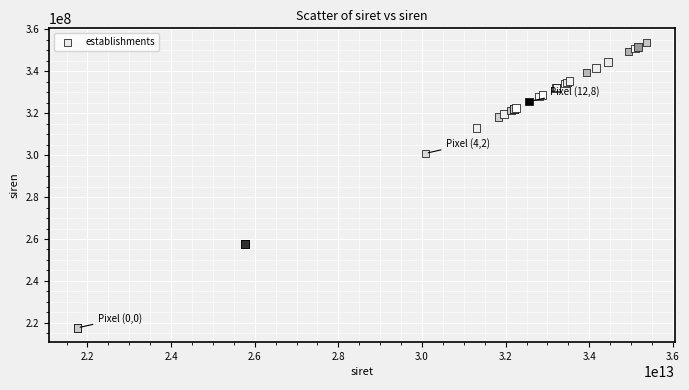

What Y value in the scatter plot is closest to 285651431?

300852027